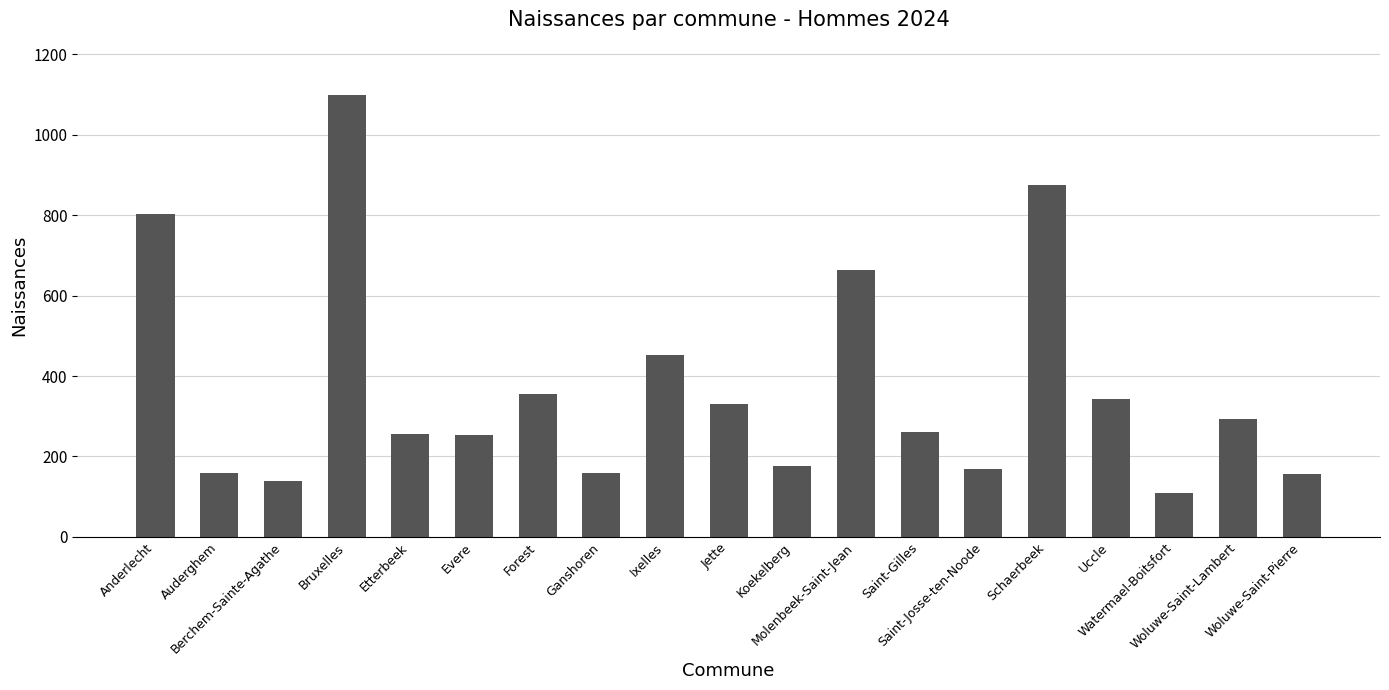

What is the label of the 6th bar from the right?

Saint-Josse-ten-Noode